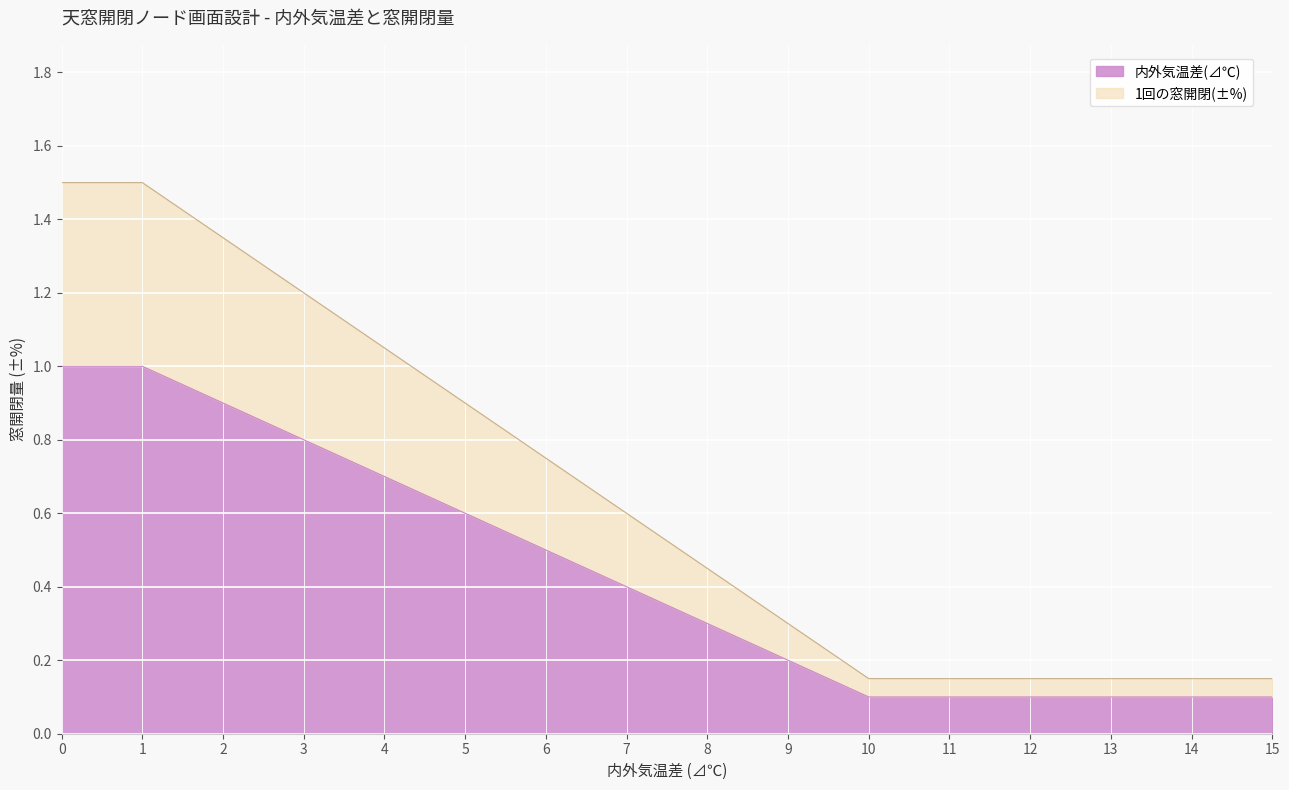

Is it true that the value at 6 is 0.5?

True